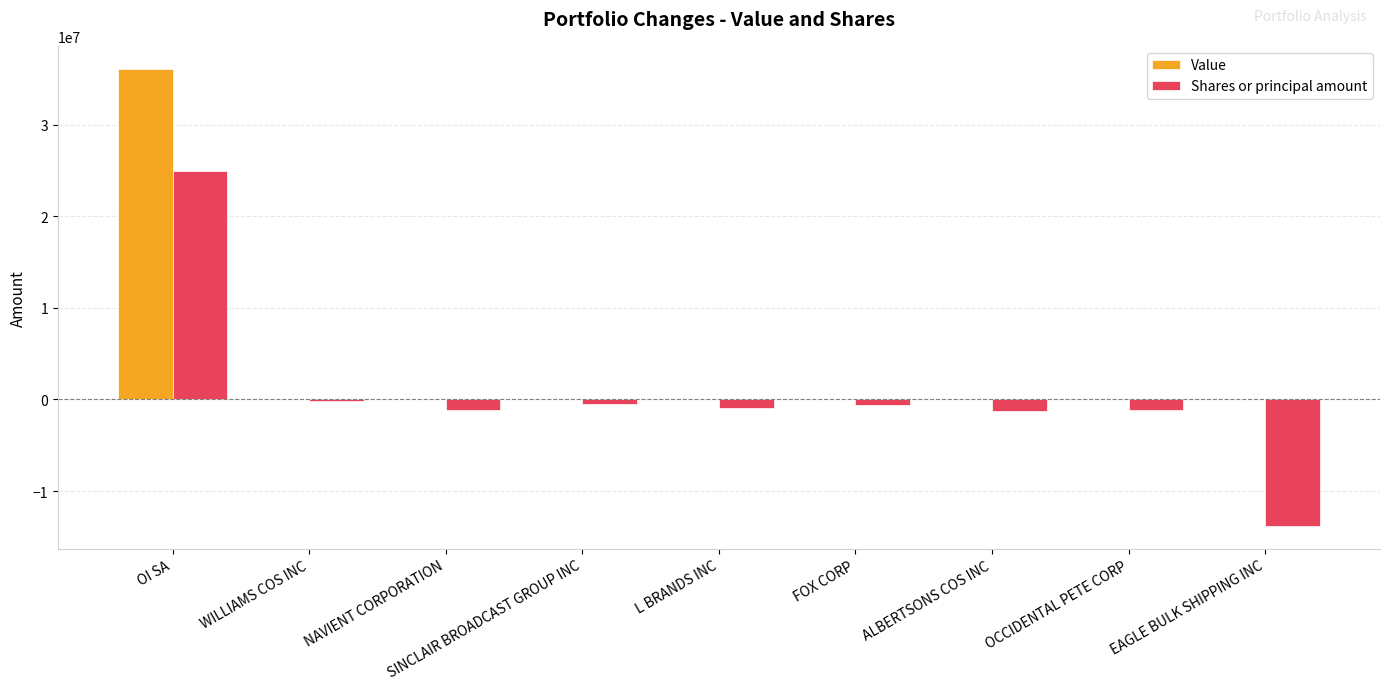

At which label is Shares or principal amount closest to 5562407?

WILLIAMS COS INC